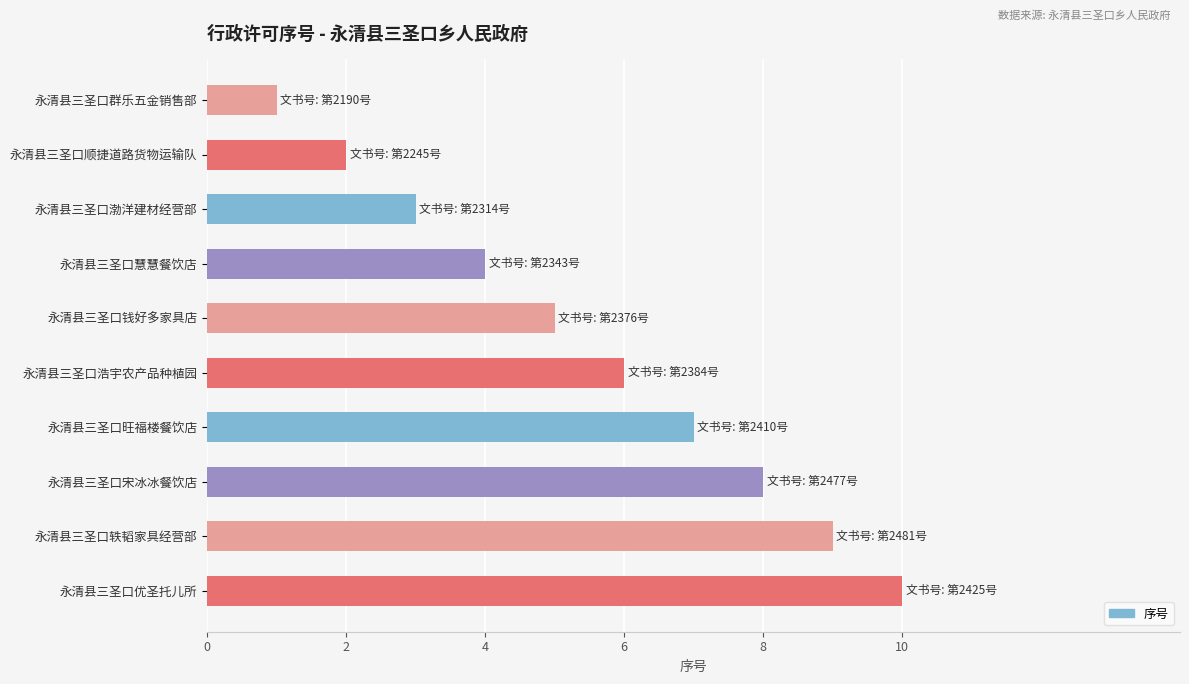

What is the greatest value displayed?

10